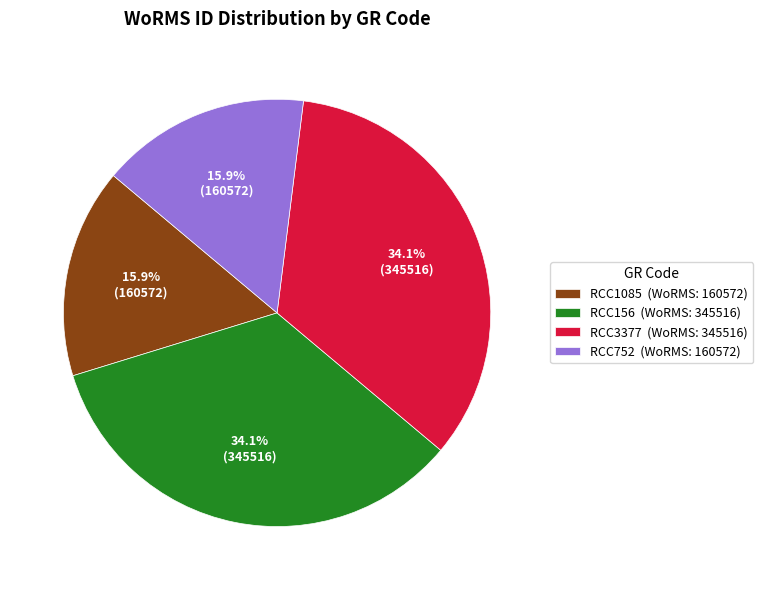

Between RCC3377 (WoRMS: 345516) and RCC1085 (WoRMS: 160572), which is larger?

RCC3377 (WoRMS: 345516)